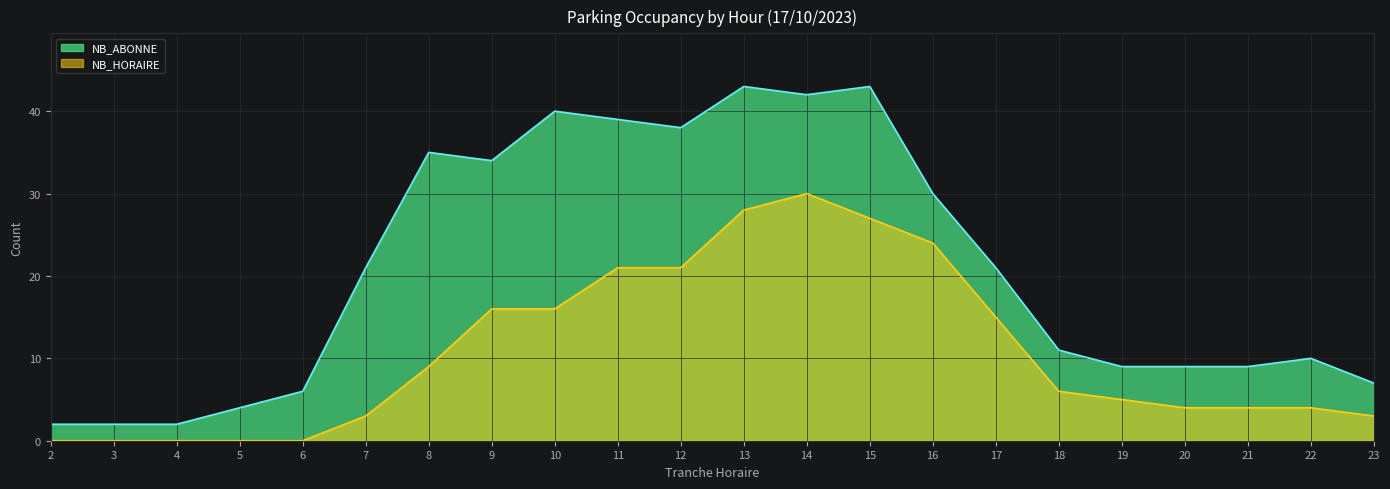

Reading left to right, transcribe all the data shown in this chart.

NB_ABONNE: 2	2	2	4	6	21	35	34	40	39	38	43	42	43	30	21	11	9	9	9	10	7
NB_HORAIRE: 0	0	0	0	0	3	9	16	16	21	21	28	30	27	24	15	6	5	4	4	4	3